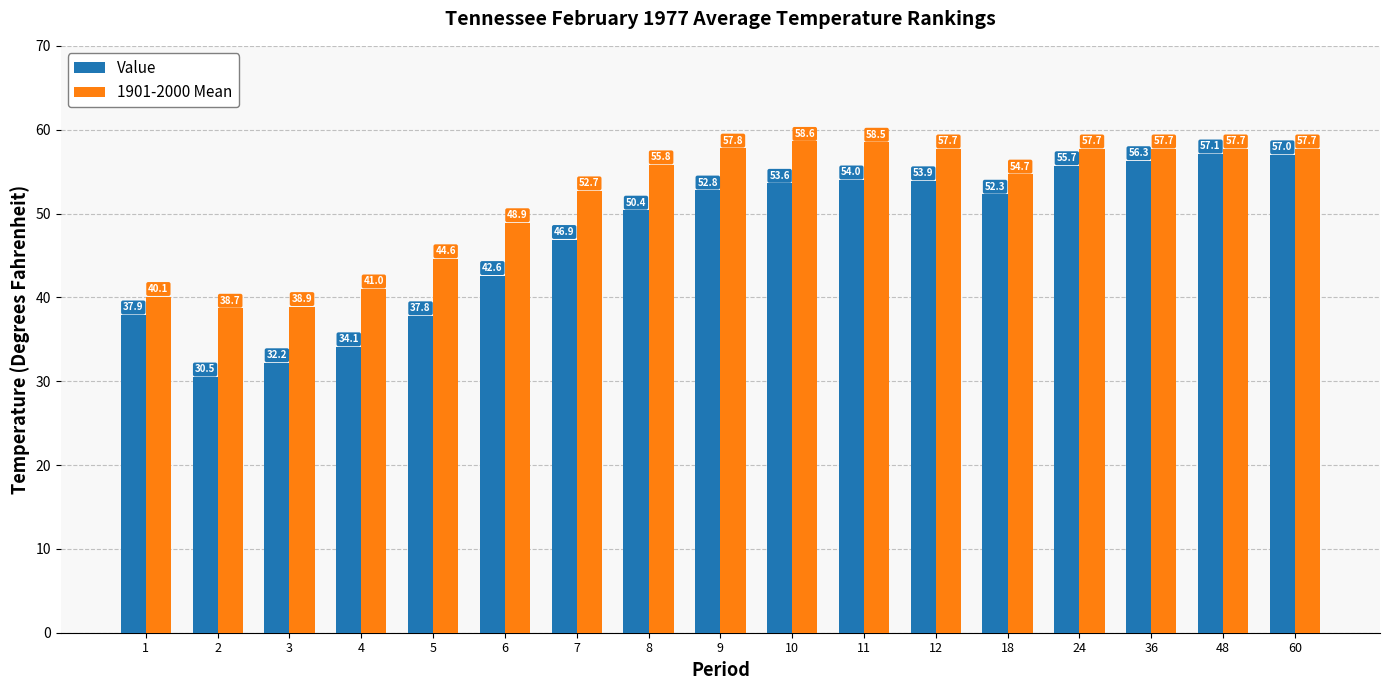

Is it true that 1901-2000 Mean equals 57.7 at 24?

True